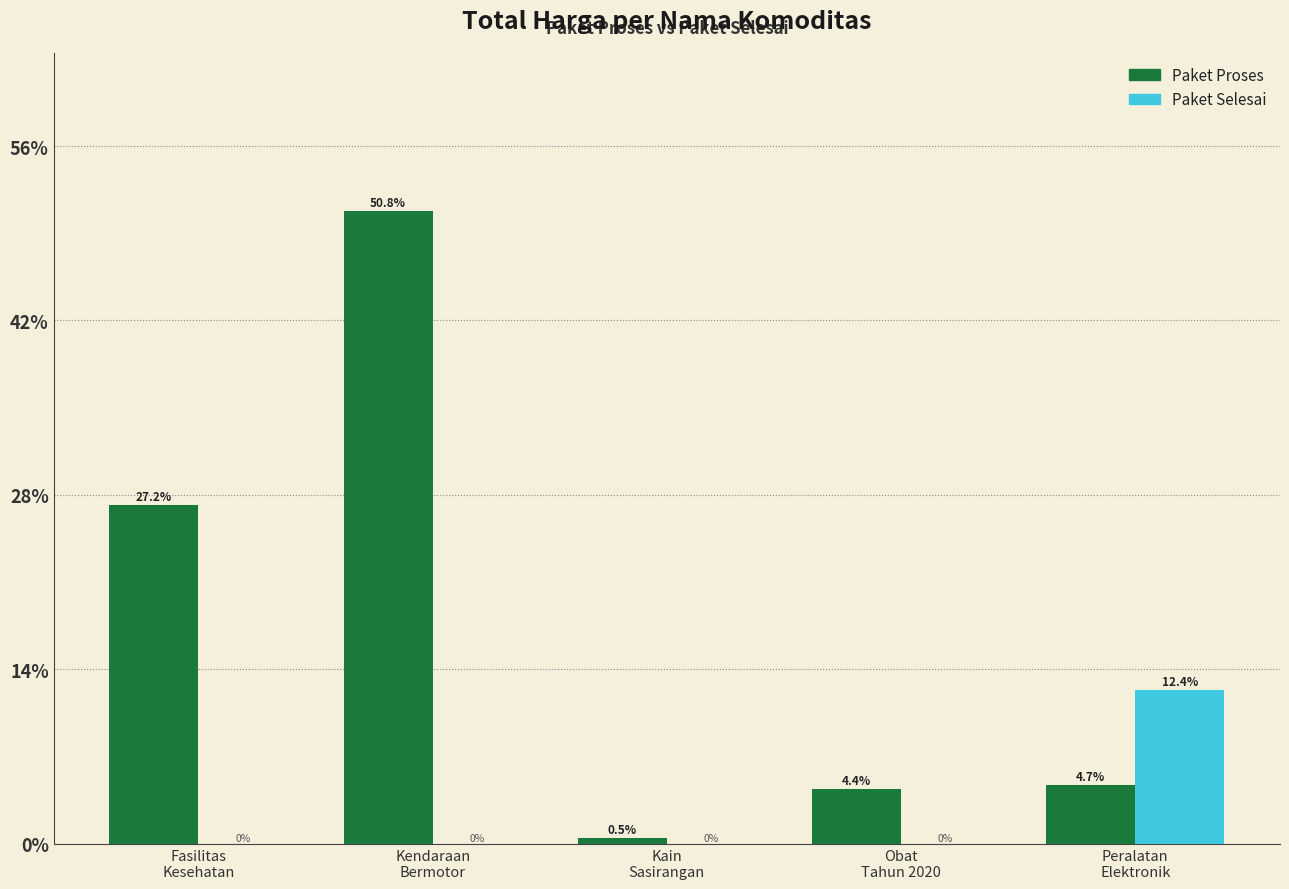

What is the sum of all Paket Proses values?

87.6